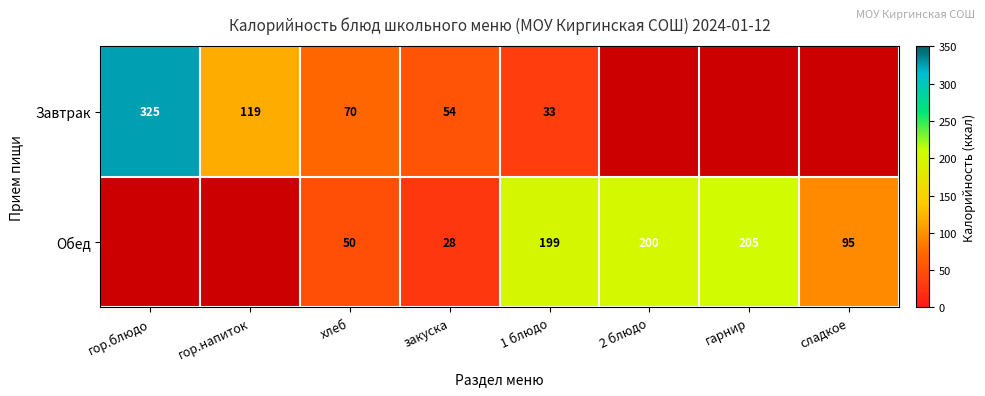

What is the total value across all series at гор.напиток?

118.8